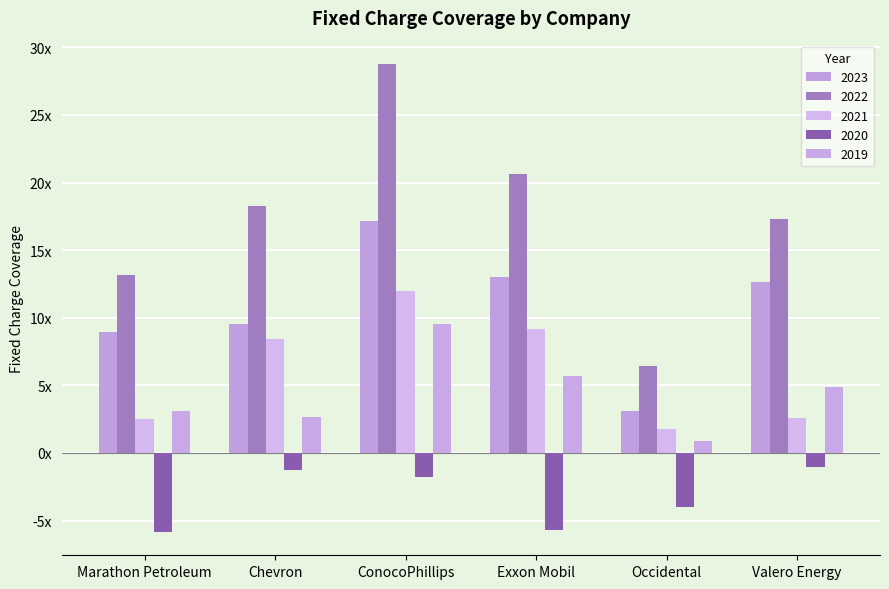

Reading left to right, transcribe all the data shown in this chart.

2023: Marathon Petroleum=9.0	Chevron=9.6	ConocoPhillips=17.1	Exxon Mobil=13.0	Occidental=3.1	Valero Energy=12.7
2022: Marathon Petroleum=13.2	Chevron=18.3	ConocoPhillips=28.8	Exxon Mobil=20.6	Occidental=6.4	Valero Energy=17.3
2021: Marathon Petroleum=2.5	Chevron=8.4	ConocoPhillips=11.9	Exxon Mobil=9.1	Occidental=1.8	Valero Energy=2.6
2020: Marathon Petroleum=-5.8	Chevron=-1.3	ConocoPhillips=-1.8	Exxon Mobil=-5.7	Occidental=-4.0	Valero Energy=-1.0
2019: Marathon Petroleum=3.1	Chevron=2.6	ConocoPhillips=9.5	Exxon Mobil=5.7	Occidental=0.9	Valero Energy=4.9